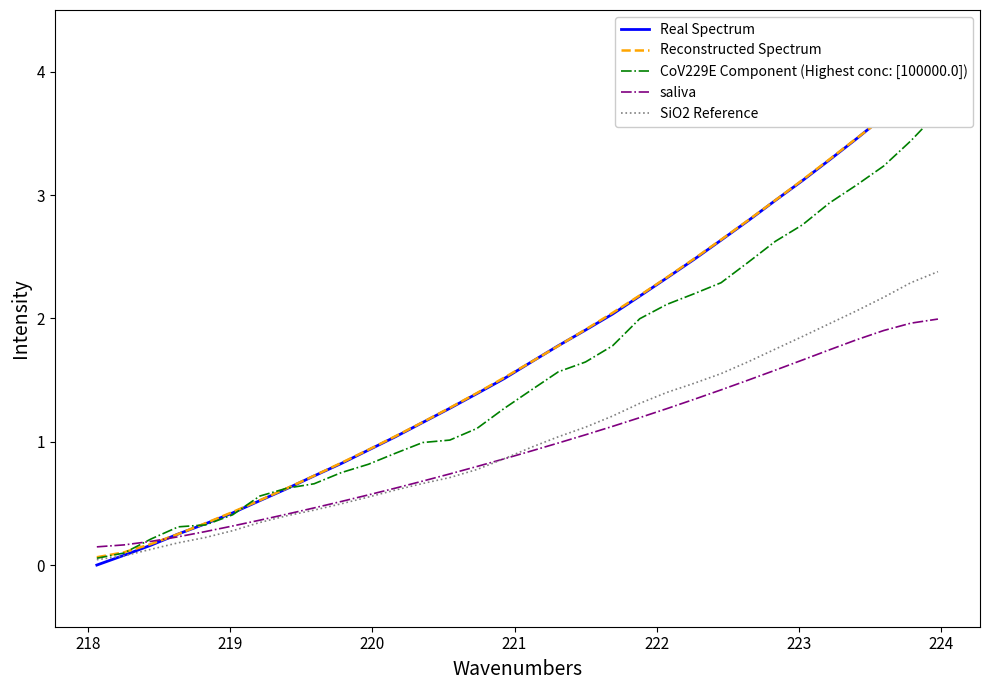

Reading left to right, transcribe all the data shown in this chart.

Real Spectrum: 0.0	0.1	0.2	0.3	0.3	0.4	0.5	0.6	0.7	0.8	0.9	1.0	1.2	1.3	1.4	1.5	1.6	1.8	1.9	2.0	2.2	2.3	2.5	2.6	2.8	3.0	3.1	3.3	3.5	3.6	3.8	4.0
Reconstructed Spectrum: 0.1	0.1	0.2	0.3	0.3	0.4	0.5	0.6	0.7	0.8	0.9	1.0	1.2	1.3	1.4	1.5	1.6	1.8	1.9	2.0	2.2	2.3	2.5	2.6	2.8	3.0	3.1	3.3	3.5	3.6	3.8	3.9
CoV229E Component (Highest conc: [100000.0]): 0.1	0.1	0.2	0.3	0.3	0.4	0.6	0.6	0.7	0.7	0.8	0.9	1.0	1.0	1.1	1.3	1.4	1.6	1.6	1.8	2.0	2.1	2.2	2.3	2.5	2.6	2.8	2.9	3.1	3.2	3.4	3.7
saliva: 0.1	0.2	0.2	0.2	0.3	0.3	0.4	0.4	0.5	0.5	0.6	0.6	0.7	0.7	0.8	0.9	0.9	1.0	1.1	1.1	1.2	1.3	1.3	1.4	1.5	1.6	1.7	1.7	1.8	1.9	2.0	2.0
SiO2 Reference: 0.0	0.1	0.1	0.2	0.2	0.3	0.3	0.4	0.4	0.5	0.6	0.6	0.7	0.7	0.8	0.9	1.0	1.0	1.1	1.2	1.3	1.4	1.5	1.6	1.6	1.8	1.9	2.0	2.1	2.2	2.3	2.4